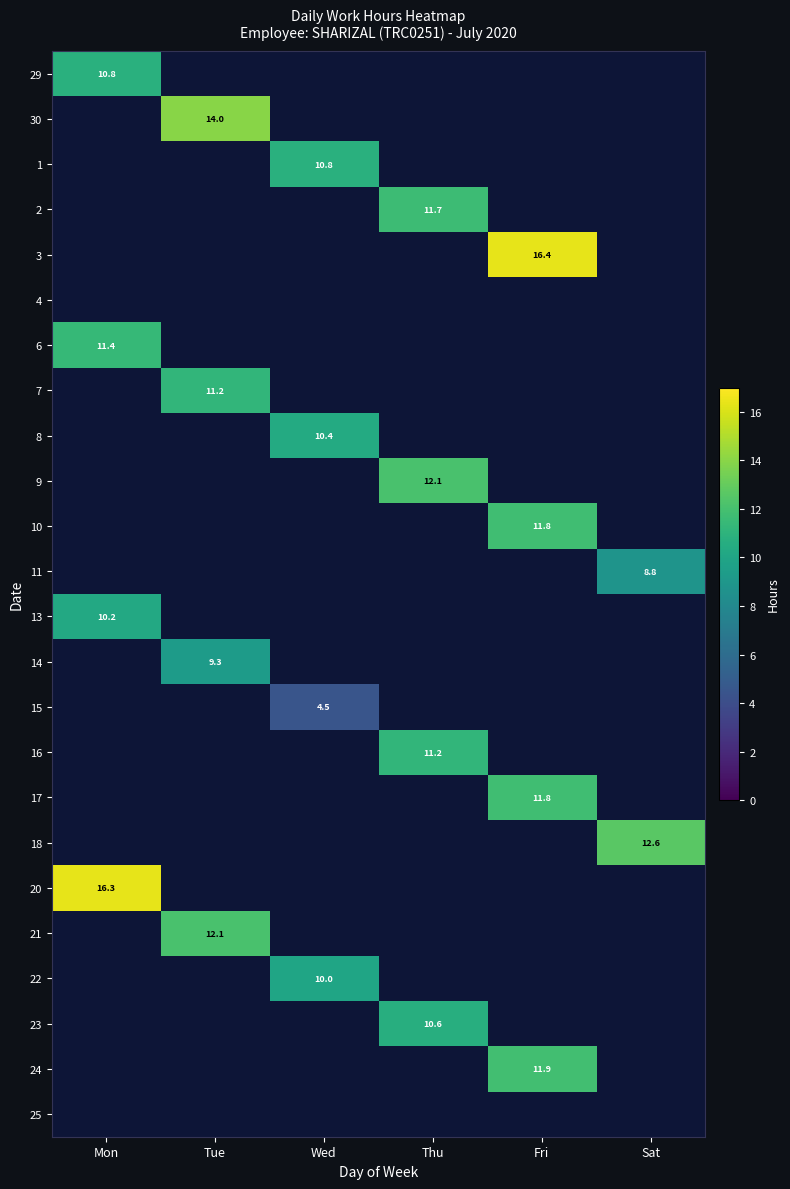

Is it true that 30 equals 7.9 at Fri?

False